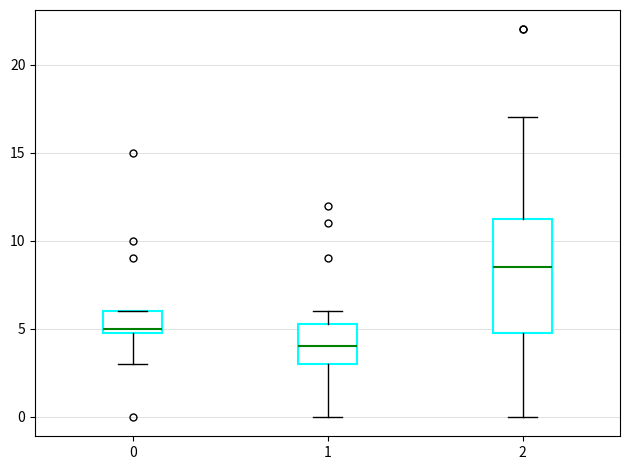

Reading left to right, transcribe this box plot: for each box, give where its median line is, the range the box spans, and where its two whiskers end, as read against the y-axis. The values are not printed on the chart, so give them approximately, as read against the axis.

0: median 5.0 (just above the box's lower edge), box 5.0 to 6.0, whiskers 3.0 to 6.0
1: median 4.0, box 3.0 to 5.5, whiskers 0.0 to 6.0
2: median 8.5, box 5.0 to 11.5, whiskers 0.0 to 17.0